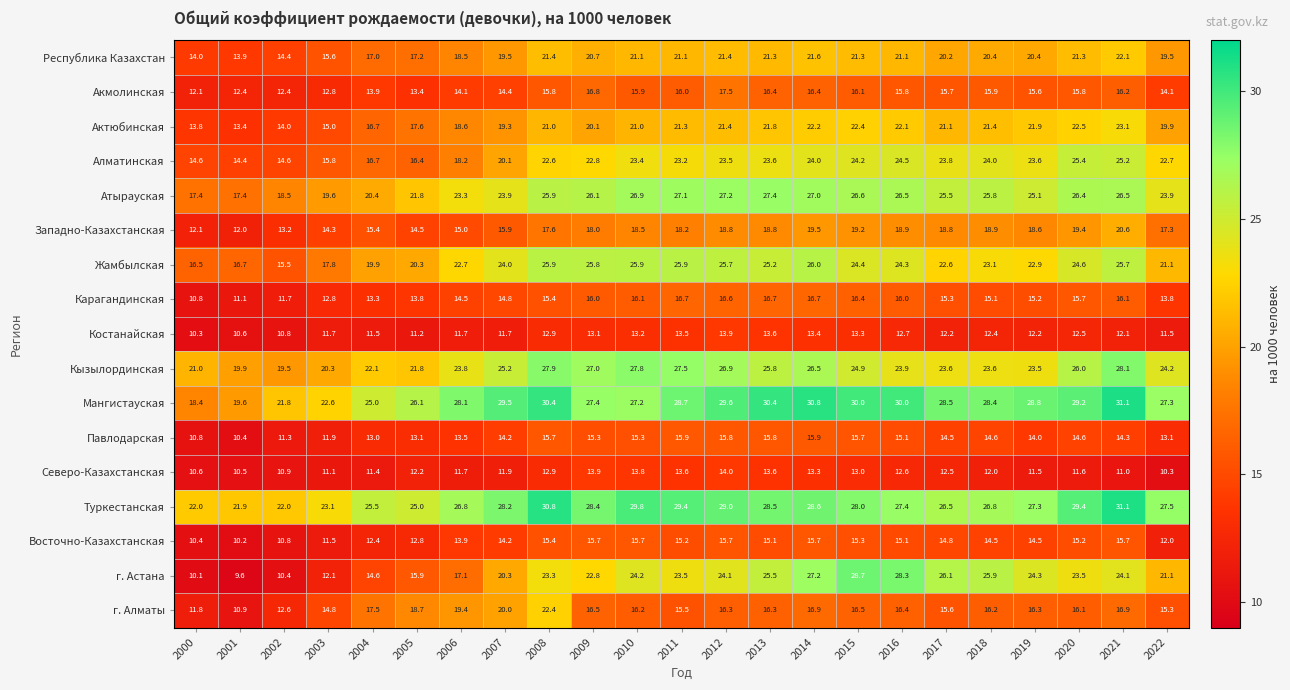

Which series has the largest total across all categories?

Мангистауская